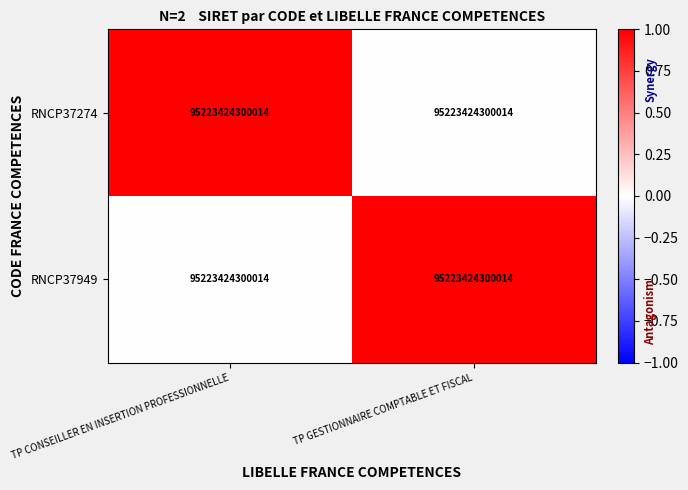

Rank the series at TP GESTIONNAIRE COMPTABLE ET FISCAL from highest to lowest value.

RNCP37949, RNCP37274